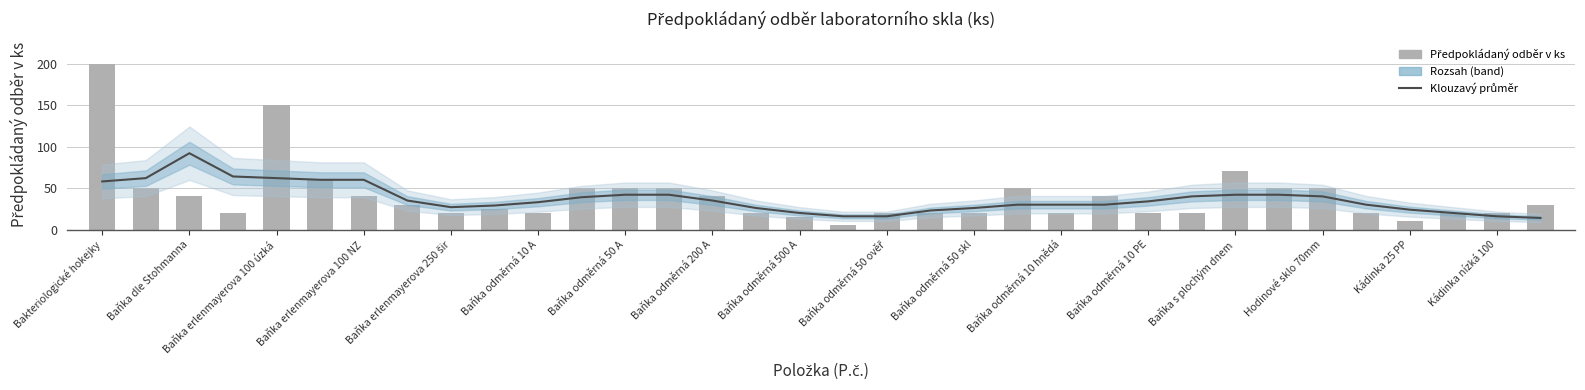

The value of Předpokládaný odběr v ks at Kádinka 25 PP is 28. True or false?

False